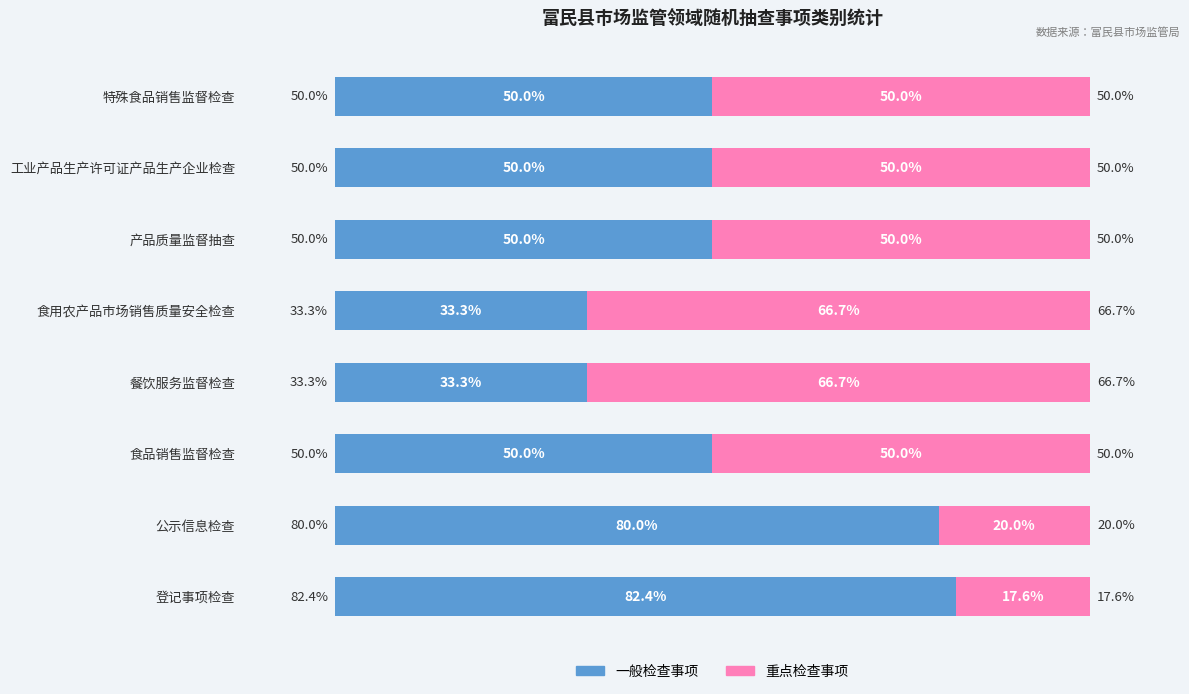

Which category has the highest value in the 一般检查事项 series?

登记事项检查